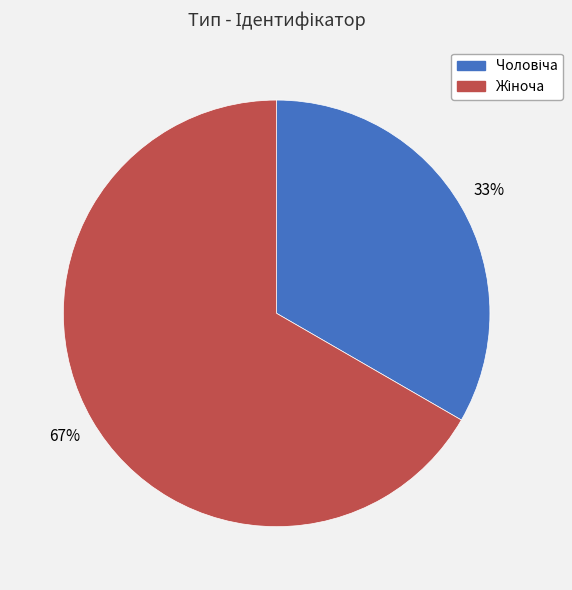

Is there any slice that represents more than half of the pie?

Yes